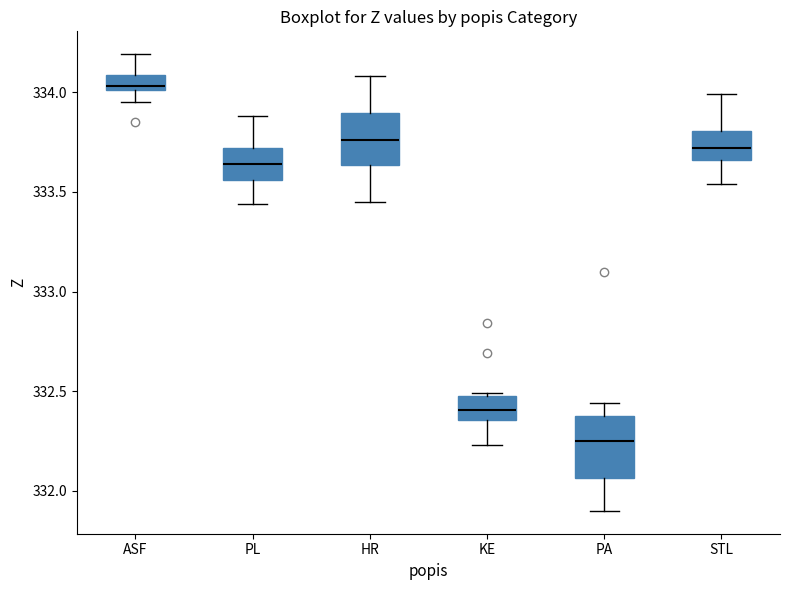

Where does the upper whisker of the box for STL end on the y-axis? The values are not printed on the chart, so give them approximately, as read against the axis.

334.00